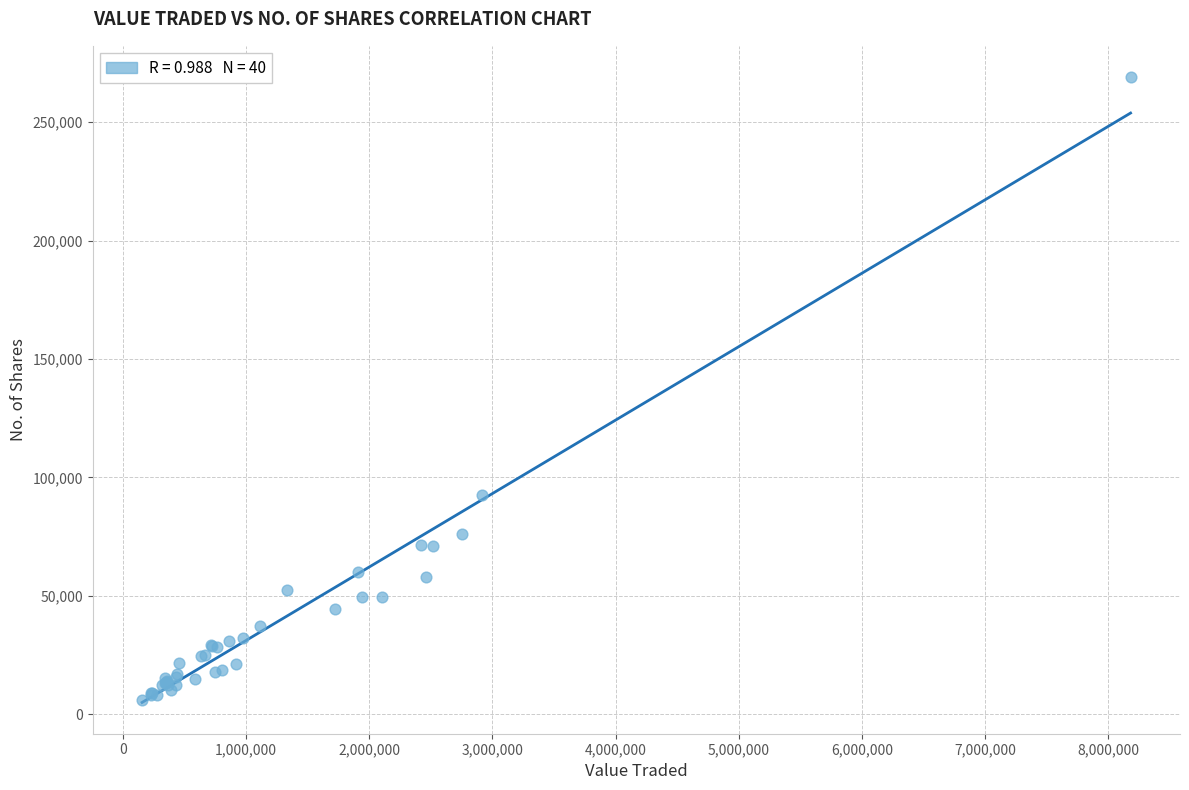

What Y value in the scatter plot is closest to 137597?

92650